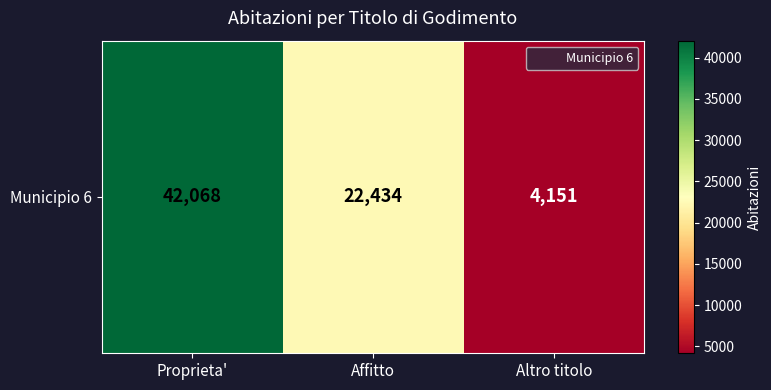

What is the maximum value shown in the chart?

42068